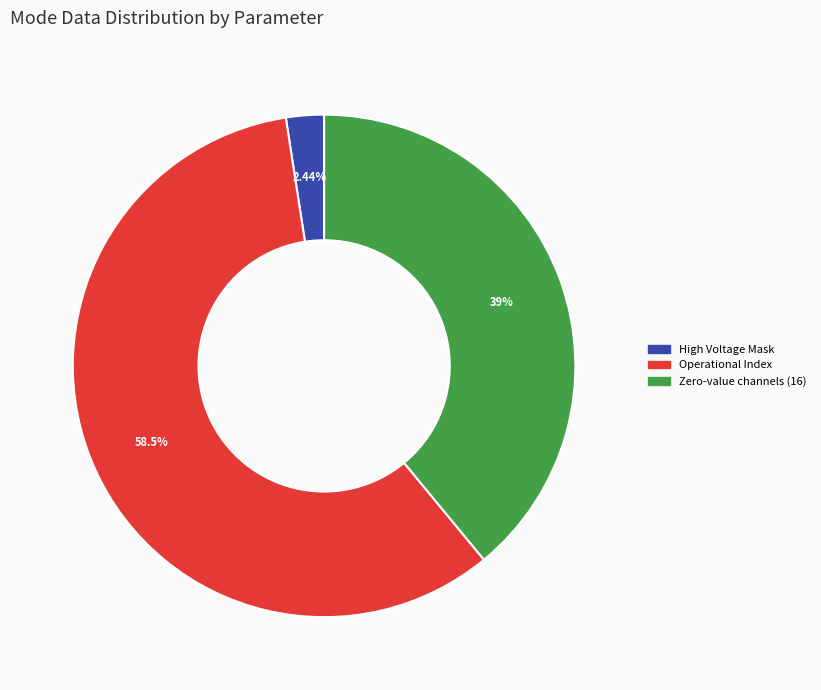

Is there any slice that represents more than half of the pie?

Yes